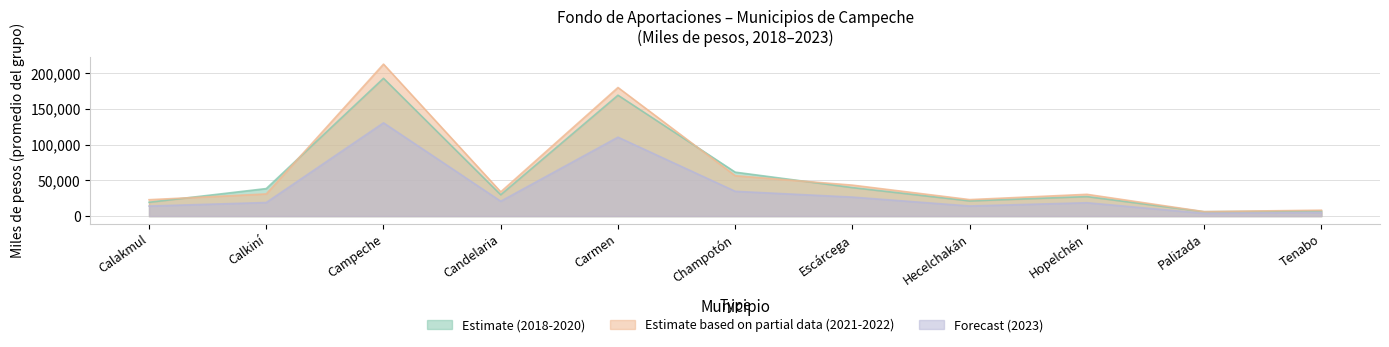

True or false: 2019 and 2020 cross at least once.

False